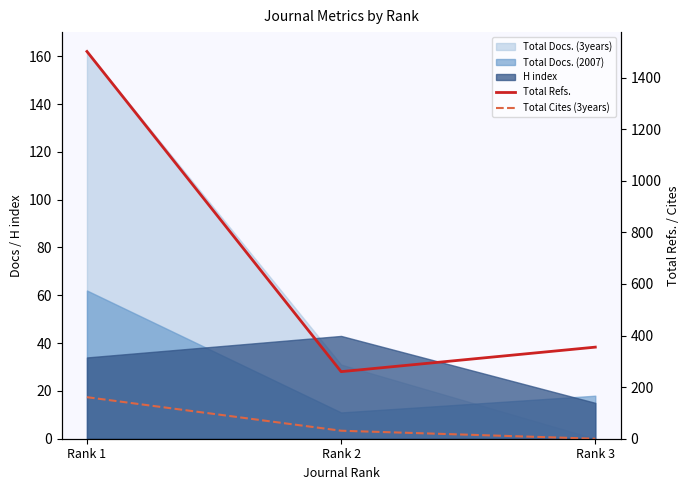

Does the chart have visible grid lines?

No